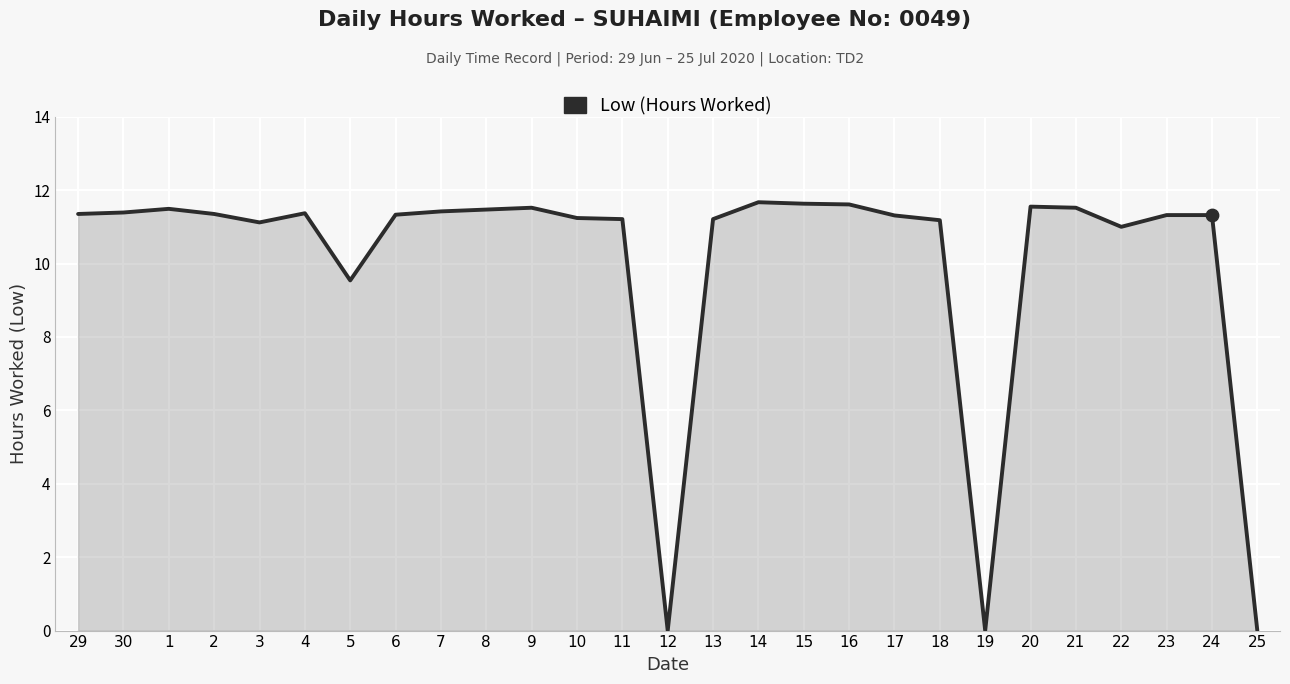

Approximately how many times larger is the value at 20 compared to 9?

1.0